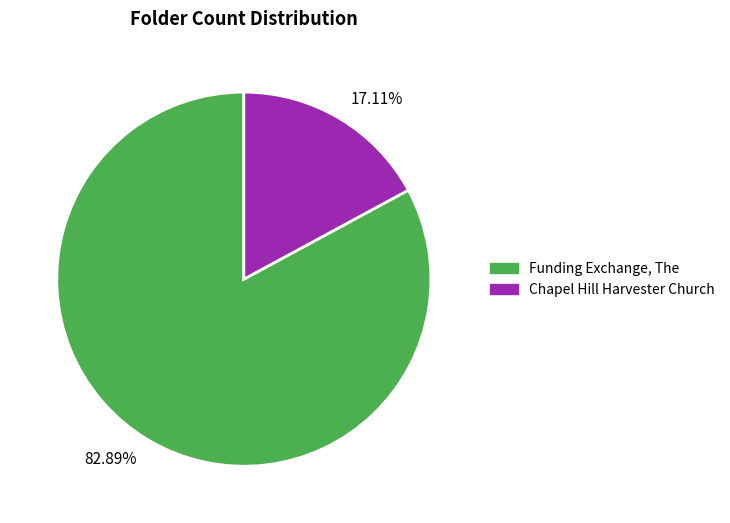

How many segments does this pie chart have?

2